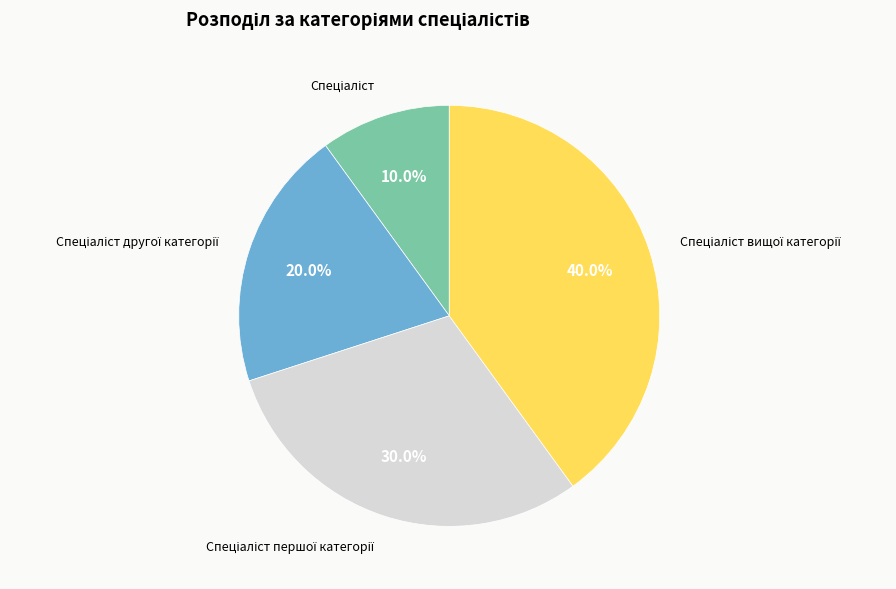

Does any single category account for the majority?

No